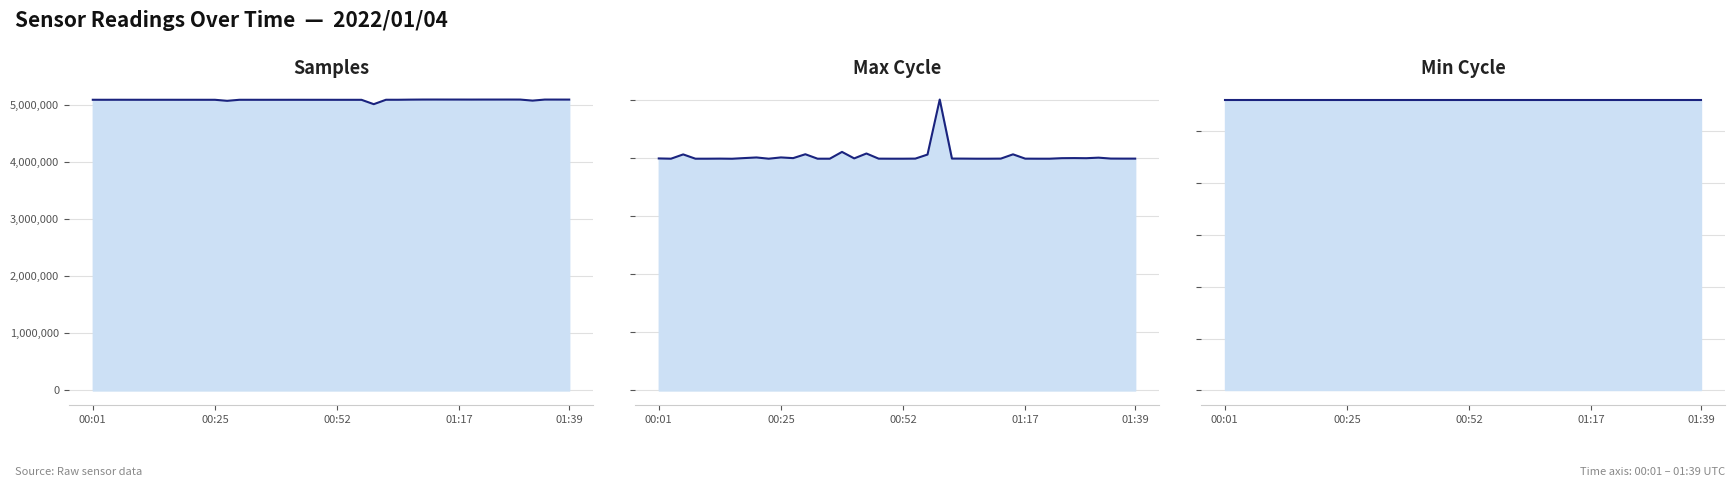

The Samples series shows 5092560 at 00:13. True or false?

True